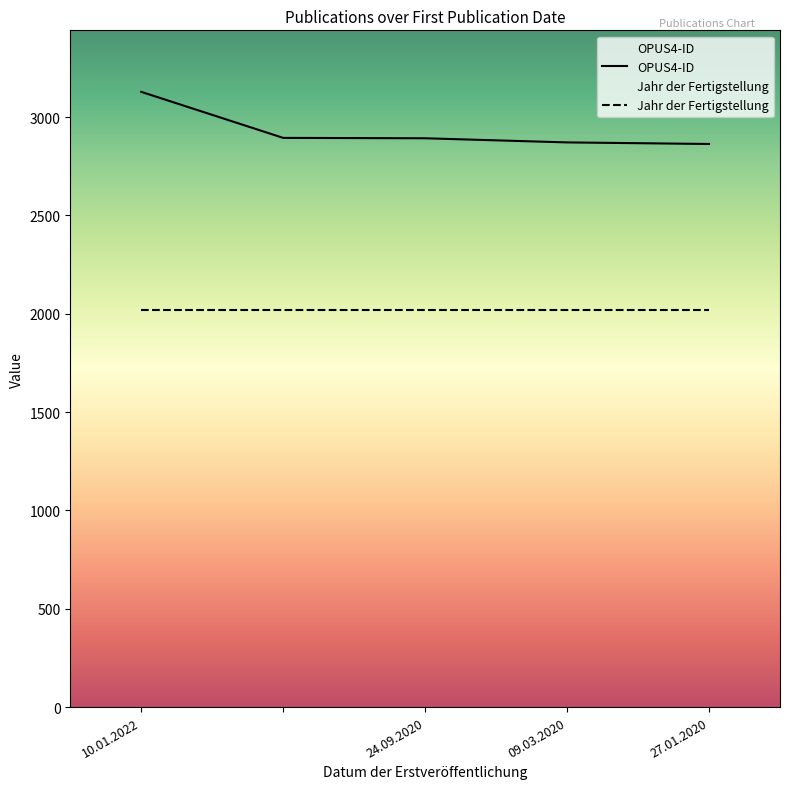

Is it true that the value at 24.09.2020 is 4891?

False